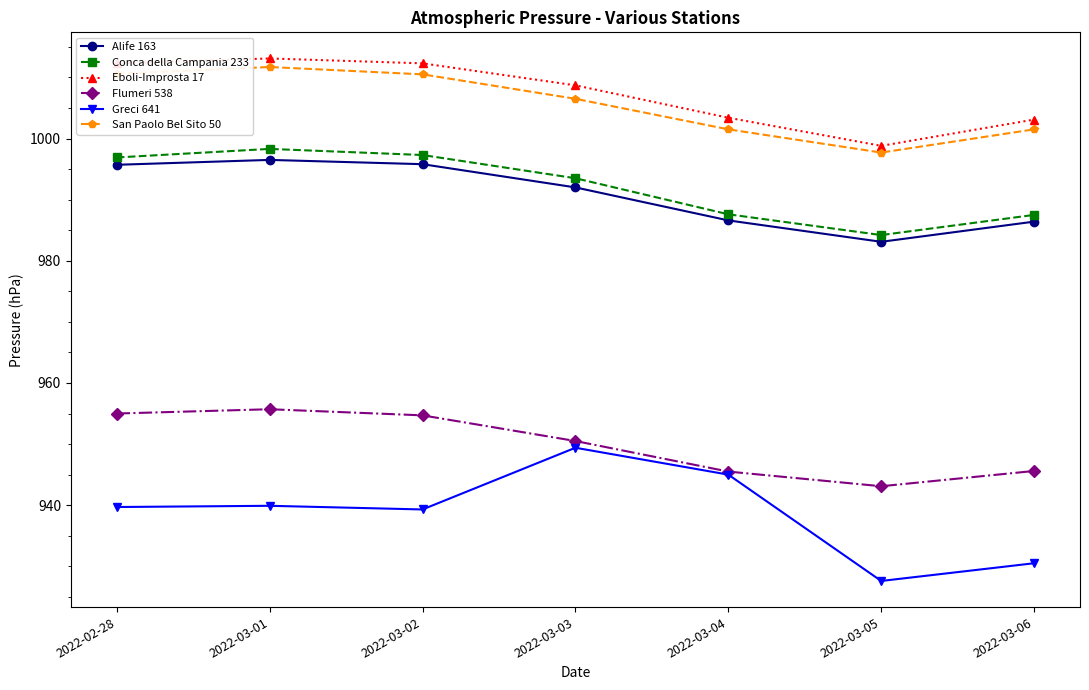

True or false: Flumeri 538 and Conca della Campania 233 intersect in this chart.

False